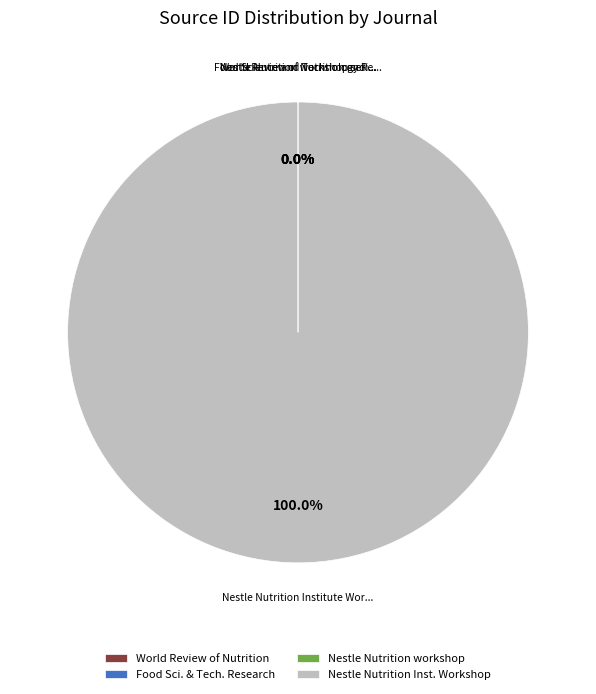

Which slice is the largest?

Nestle Nutrition Inst. Workshop